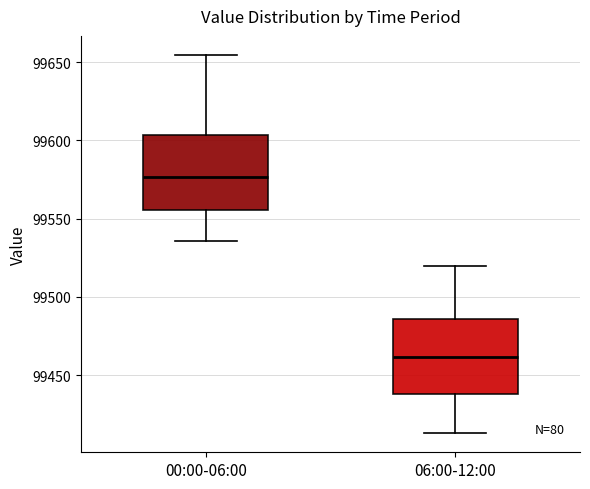

Which box has the highest median line?

00:00-06:00